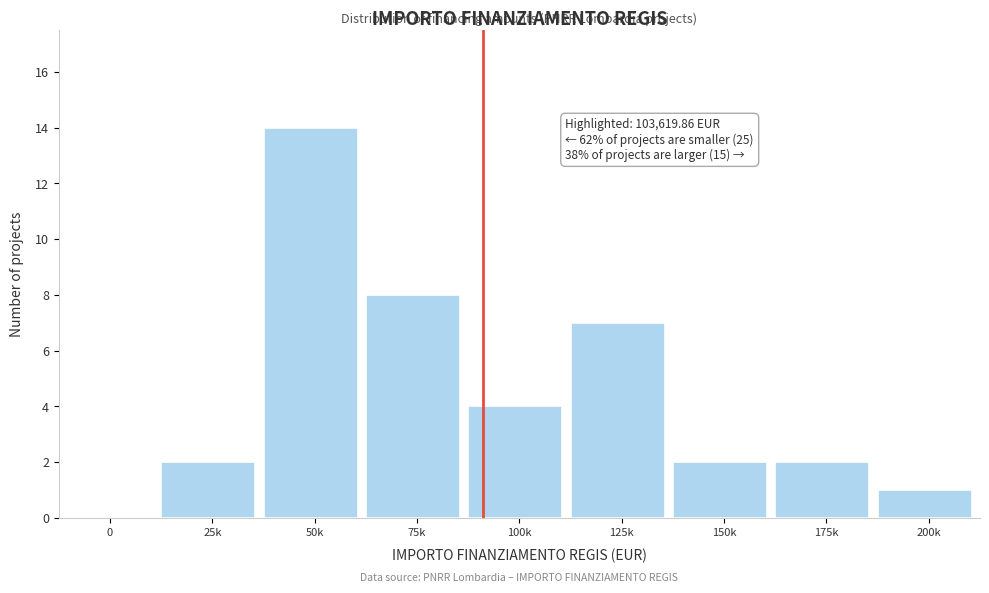

What is the sum of all values?

40